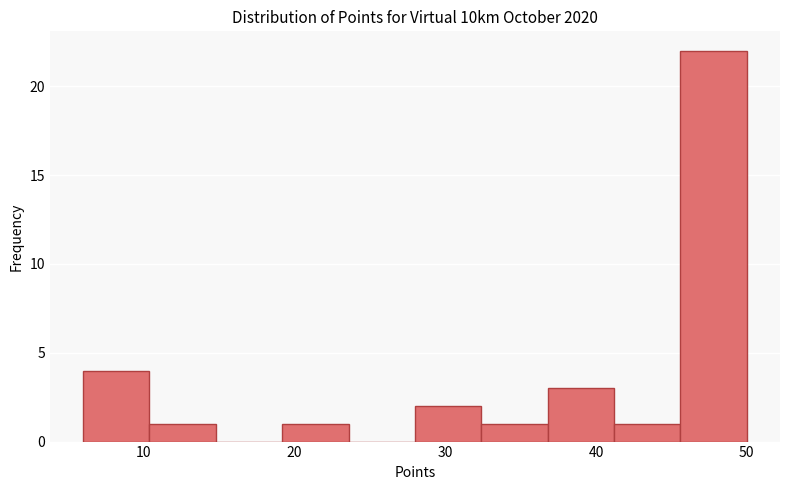

Which range on the x-axis has the tallest bar?

45.6 to 50.0